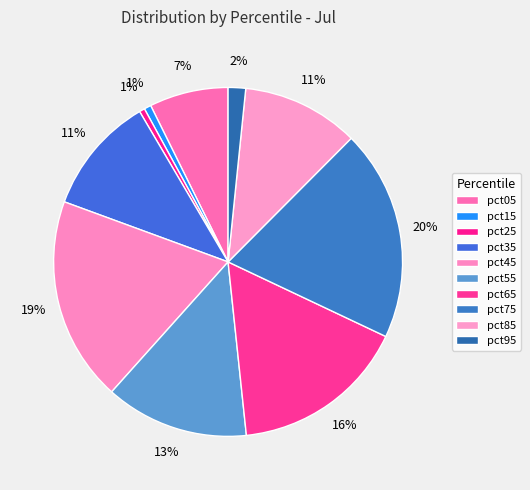

Which category has the biggest portion of the pie?

pct75